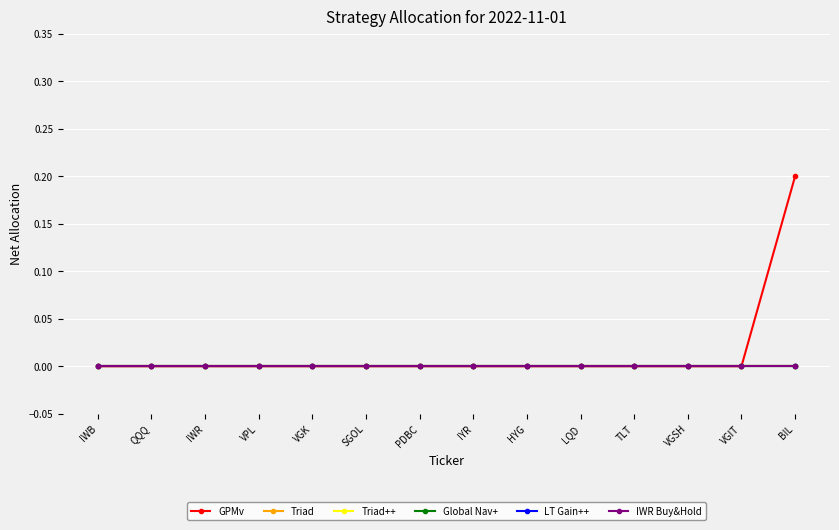

Does the chart have visible grid lines?

Yes